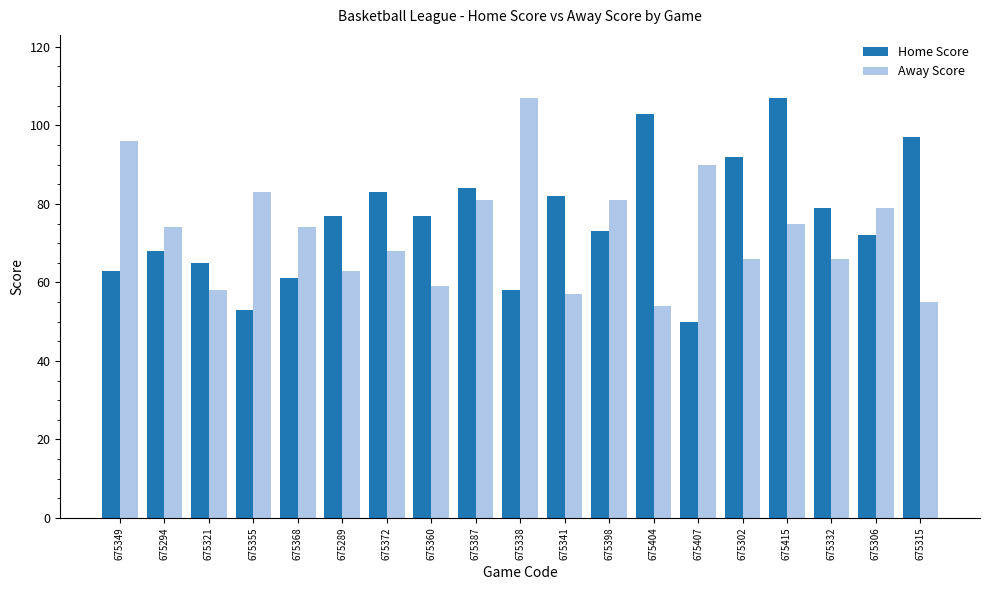

What is the difference between the maximum and second lowest values in the Away Score series?

52